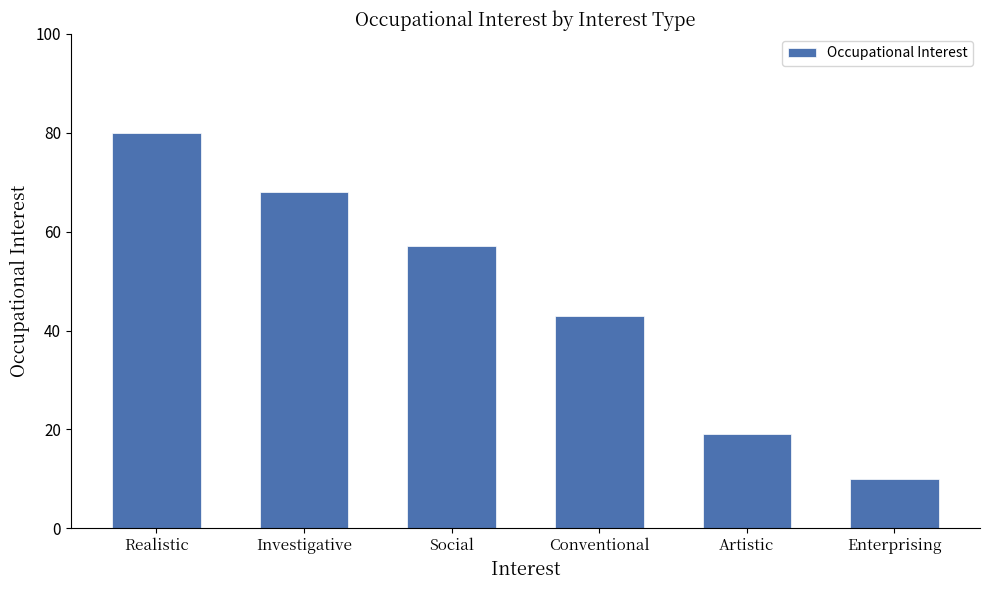

What is the sum of all values?

277